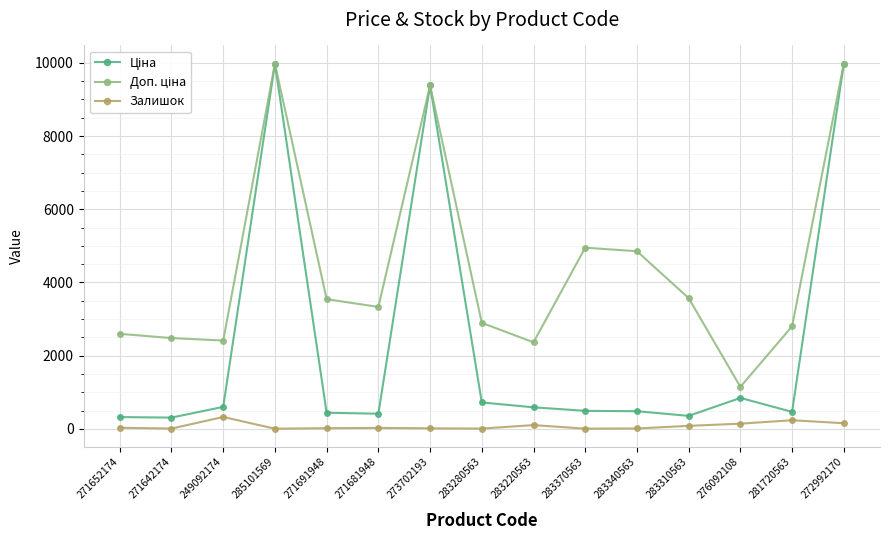

At which category does Залишок reach its first local peak?

249092174